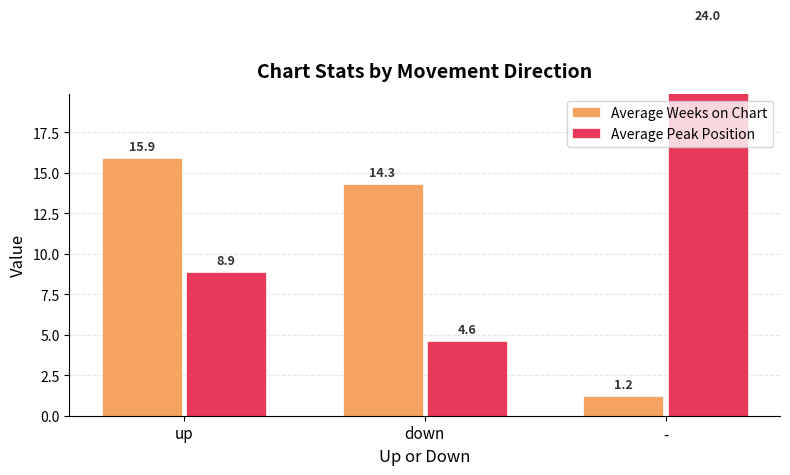

Is it true that Average Peak Position equals 4.6 at down?

True